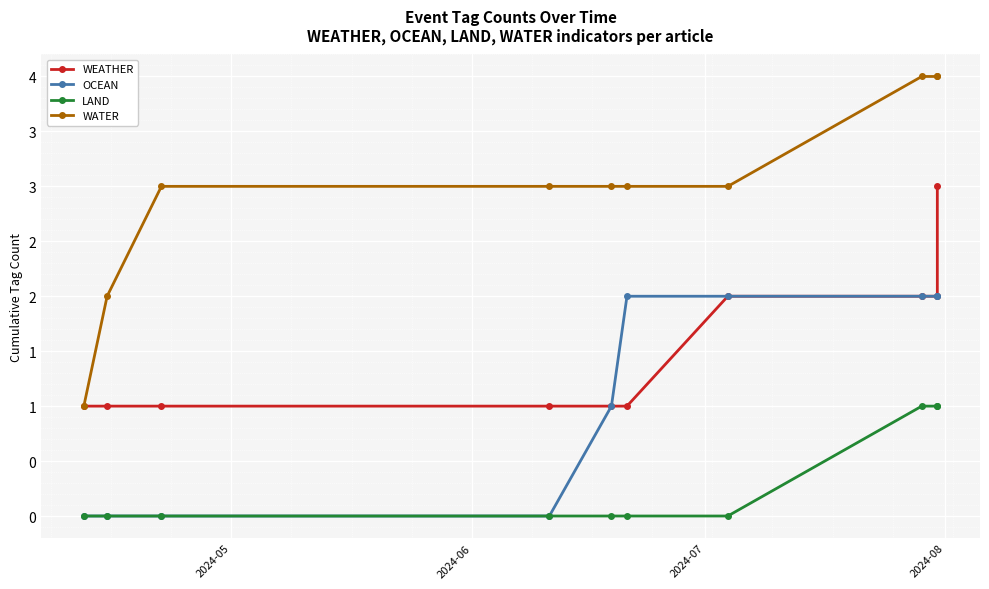

What is the value of the OCEAN point at the 9th from the left?

2